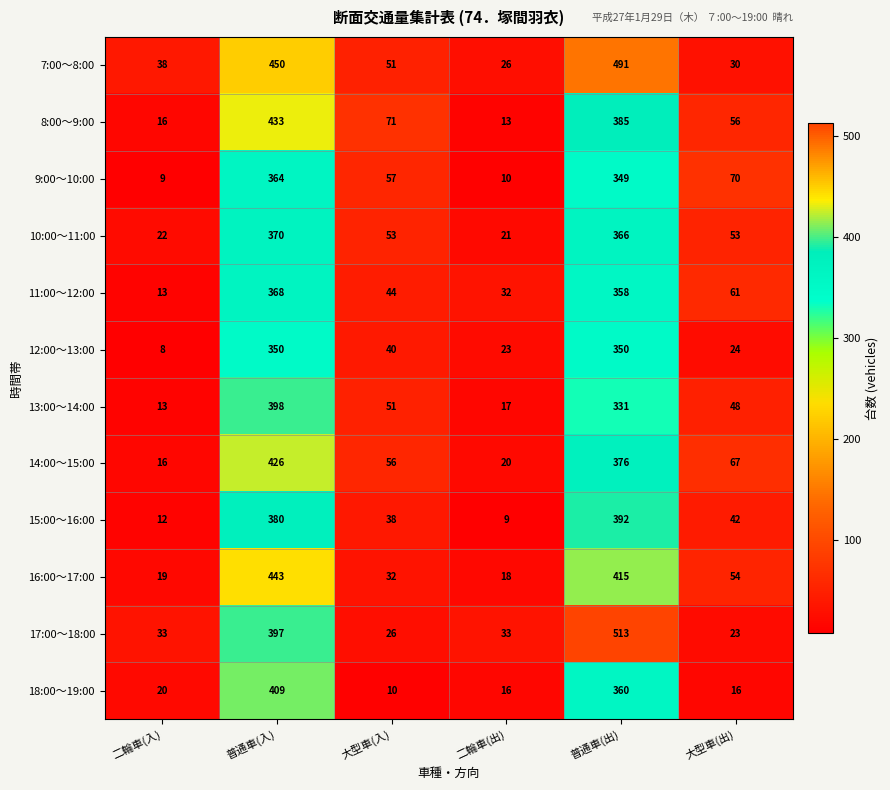

Which series has the largest range (max minus min)?

17:00～18:00